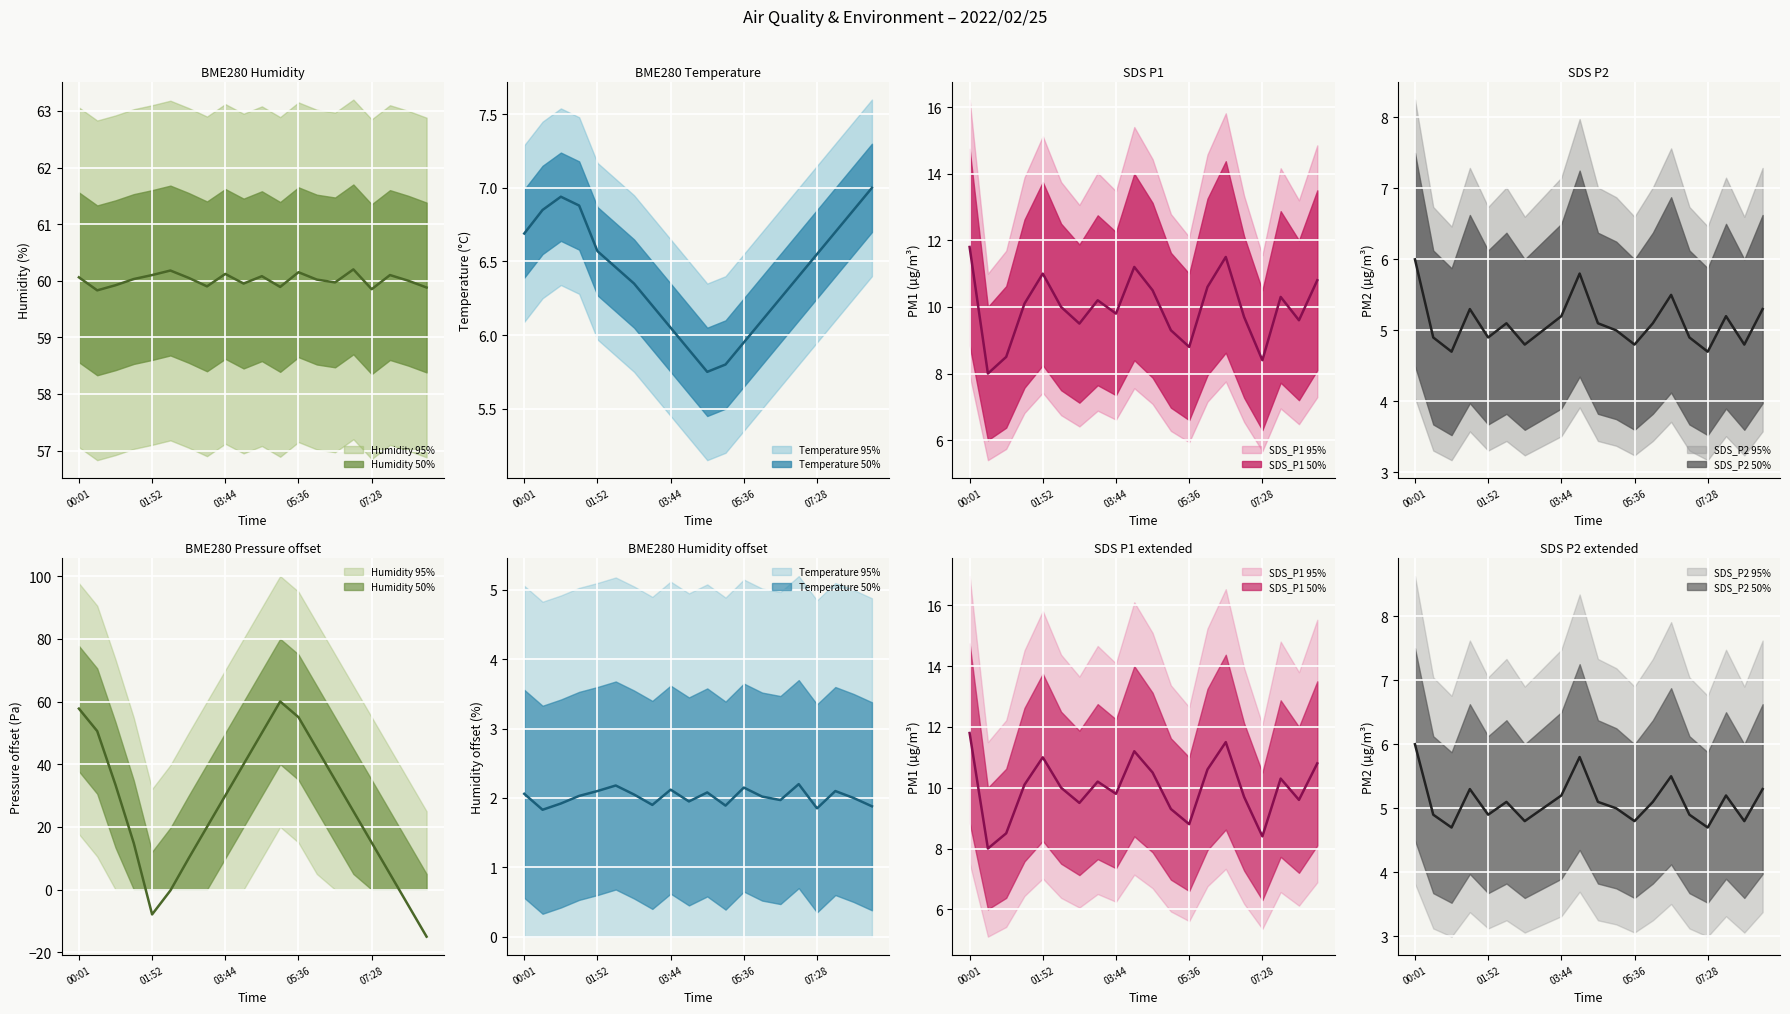

Which category has the lowest value in the SDS_P1 series?

00:29